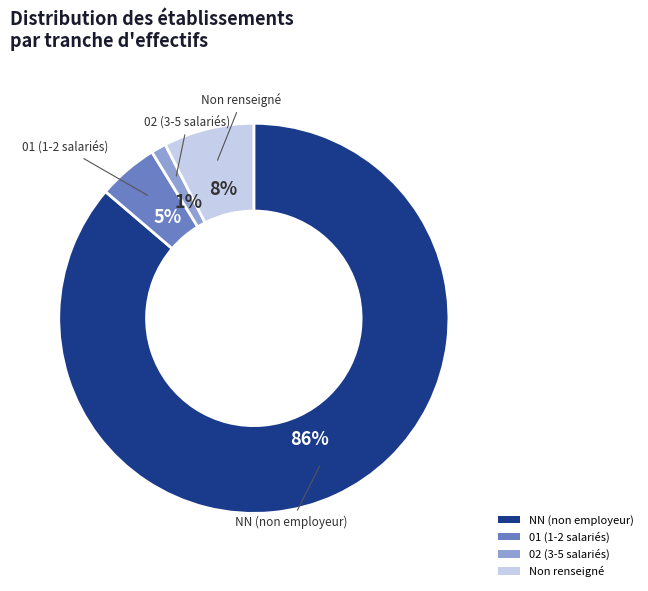

Combined, do 01 (1-2 salariés) and NN (non employeur) account for over 50%?

Yes